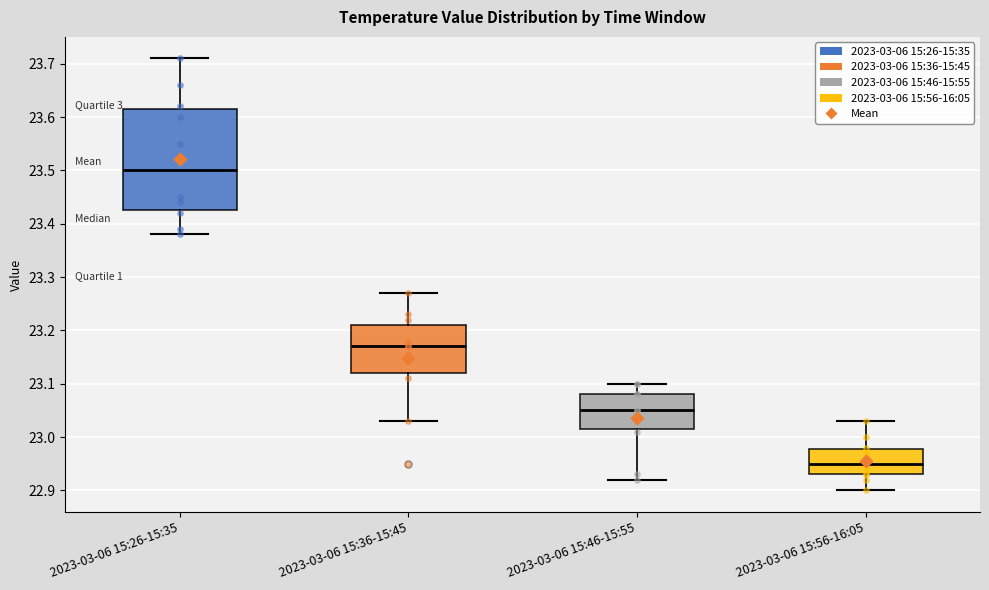

Reading left to right, read every box against the y-axis: the position of its median line, the range the box covers, and the ends of its whiskers. The values are not printed on the chart, so give them approximately, as read against the axis.

2023-03-06 15:26-15:35: median 23.50, box 23.43 to 23.62, whiskers 23.38 to 23.71
2023-03-06 15:36-15:45: median 23.17, box 23.12 to 23.21, whiskers 23.03 to 23.27
2023-03-06 15:46-15:55: median 23.05, box 23.02 to 23.08, whiskers 22.92 to 23.10
2023-03-06 15:56-16:05: median 22.95, box 22.93 to 22.98, whiskers 22.90 to 23.03